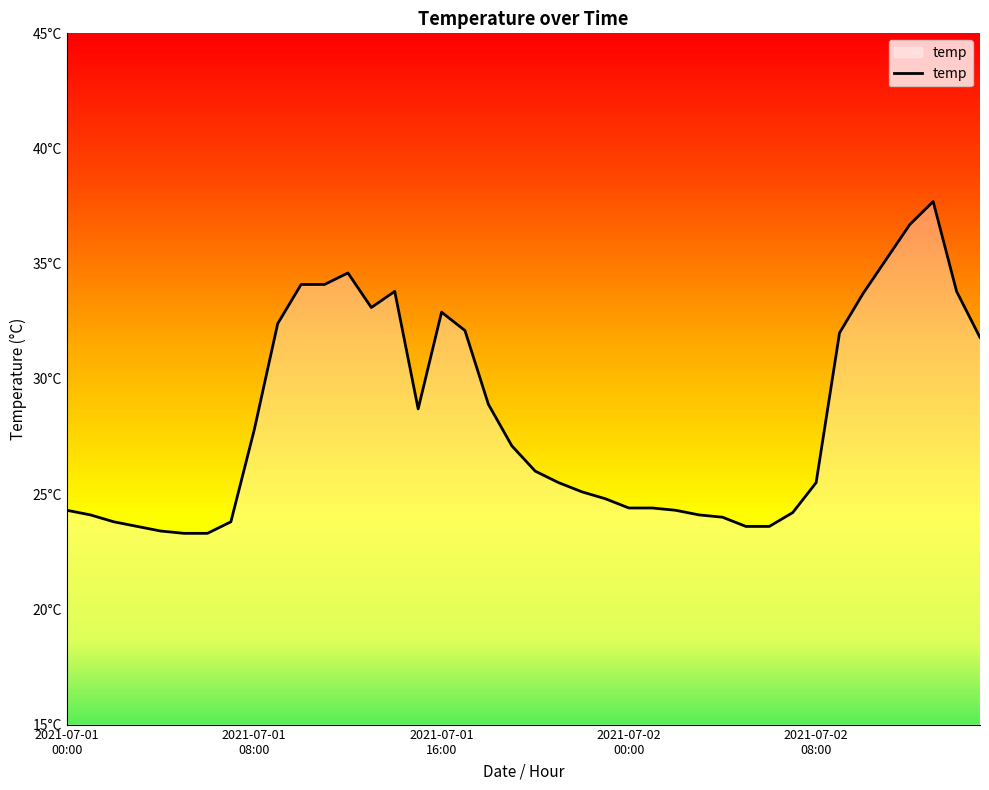

Is this an area chart (filled region under the line)?

Yes